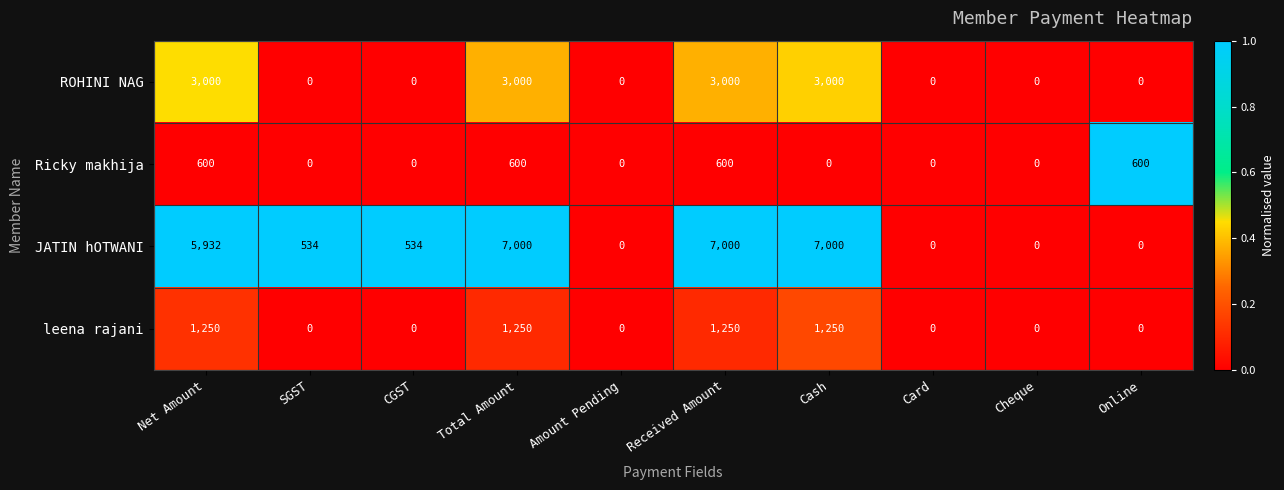

Which series changed the most between Cheque and Online?

Ricky makhija